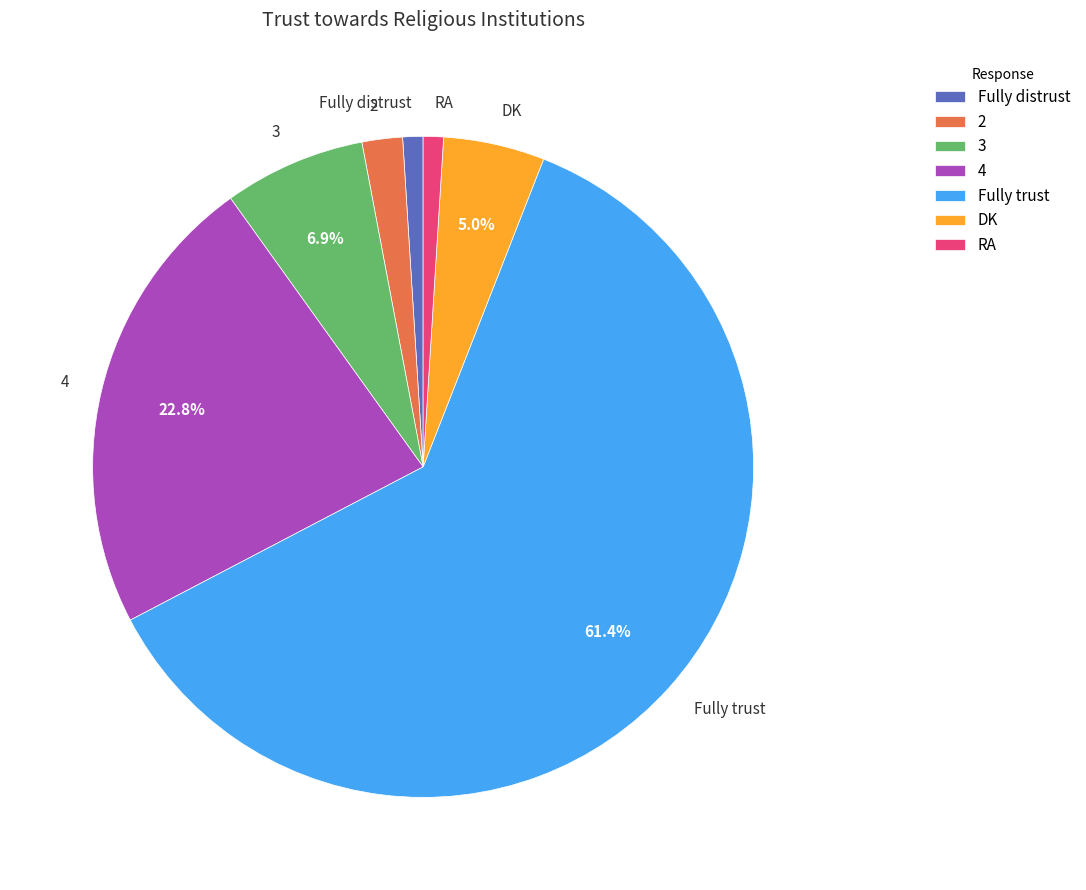

To the nearest percent, what percentage of the pie is DK?

5%